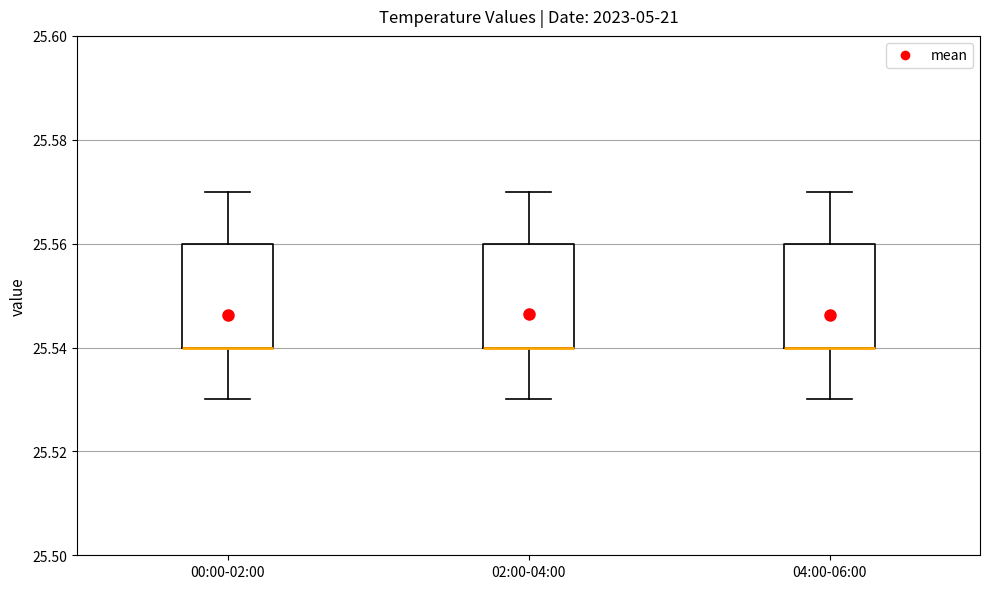

Where does the upper whisker of the box for 02:00-04:00 end on the y-axis? The values are not printed on the chart, so give them approximately, as read against the axis.

25.57